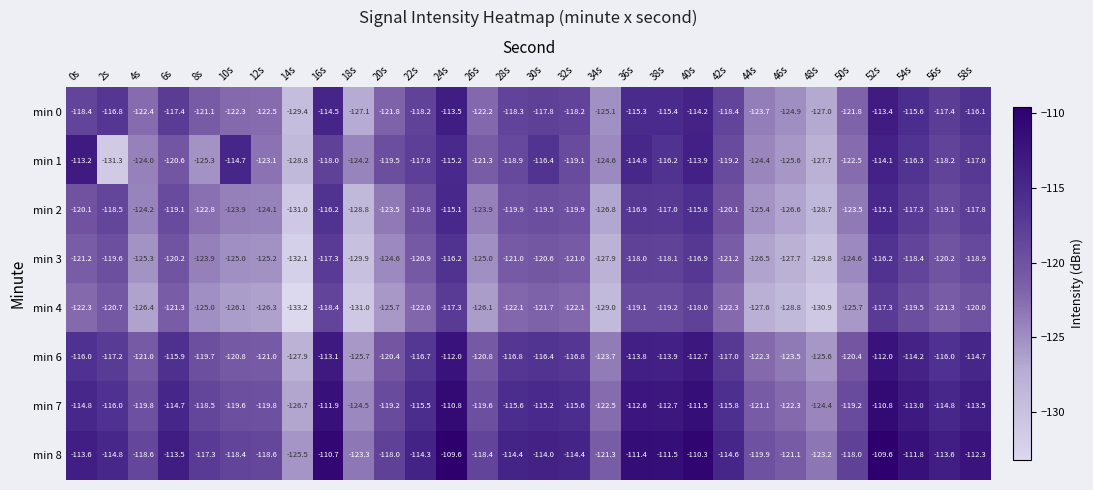

How many data points does each series have?

30